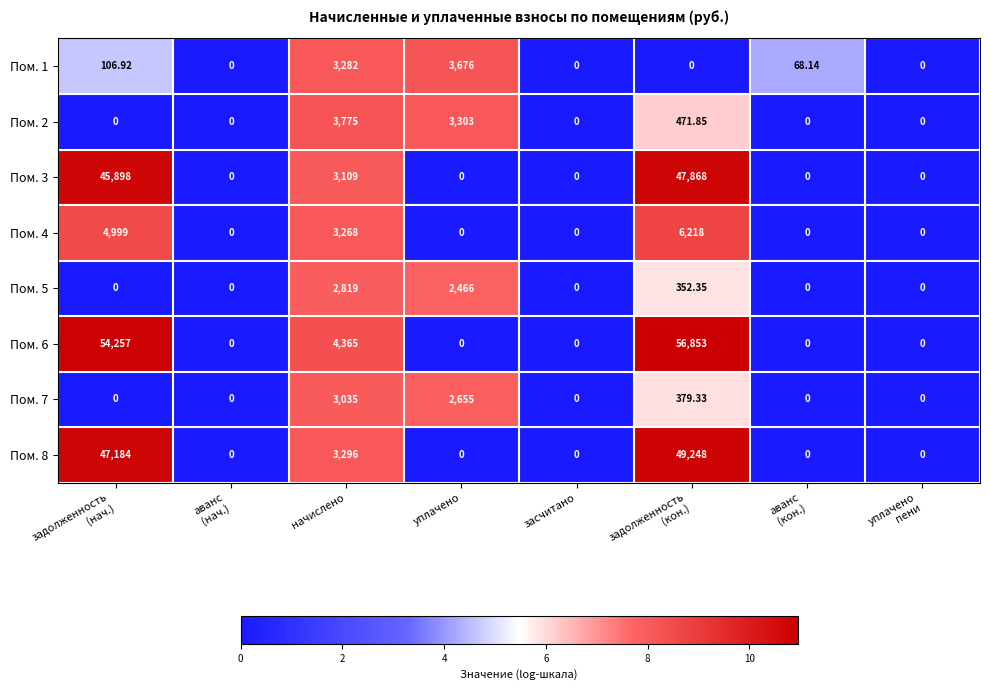

At which label is Пом. 4 closest to 3109?

начислено